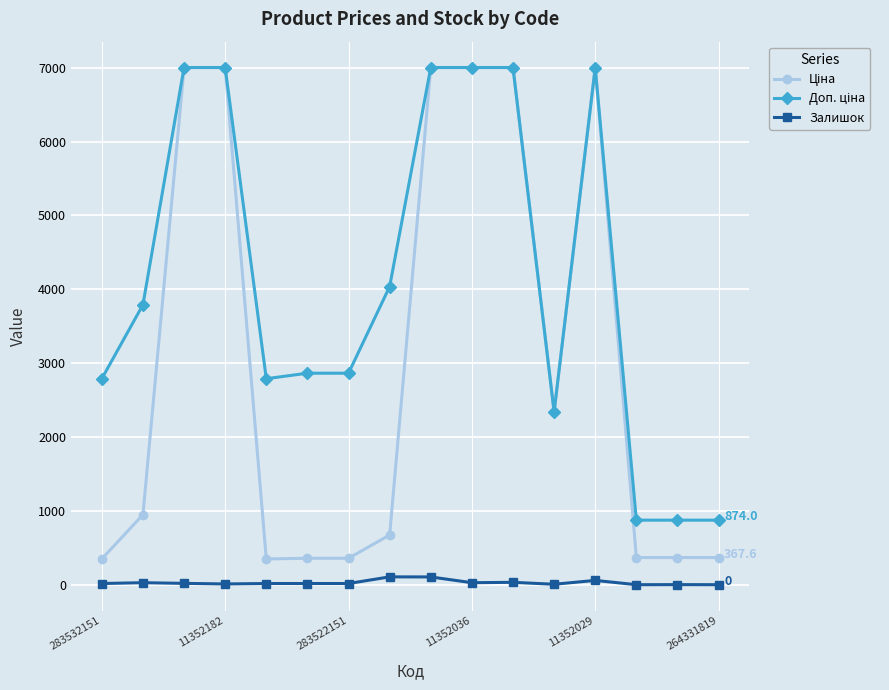

At how many categories does at least one series exceed 2944?

8